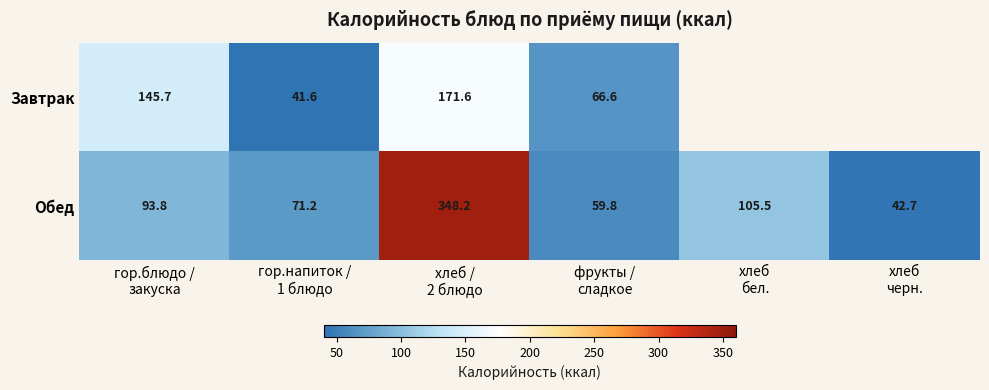

What is the sum of all Обед values?

721.2